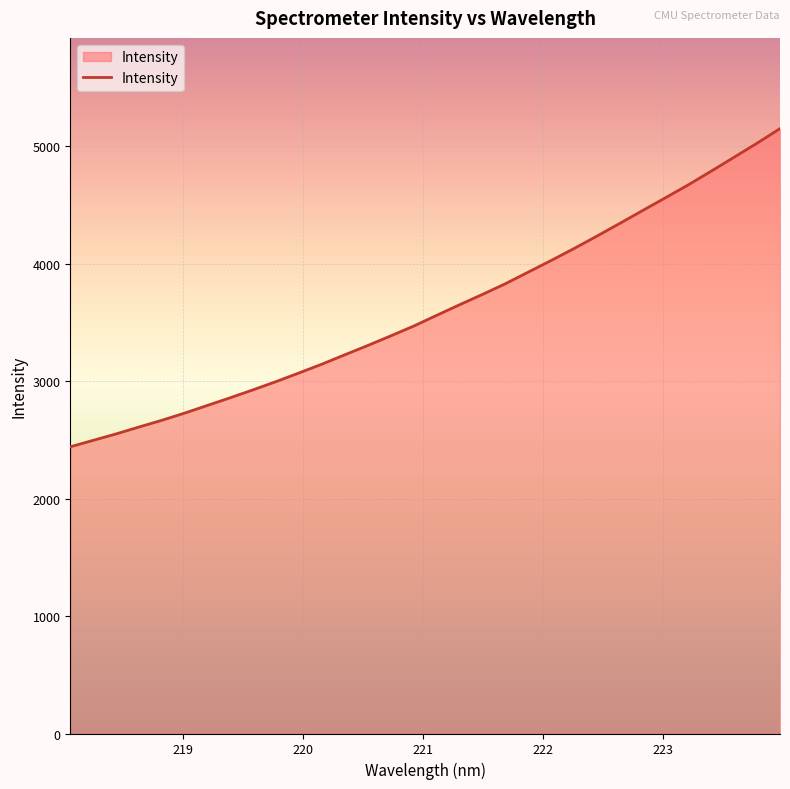

Reading left to right, extract all data points from this chart.

2441.7	2496.6	2551.5	2610.1	2667.7	2729.2	2794.9	2860.7	2928.5	2998.5	3071.7	3147.0	3226.7	3305.6	3387.2	3470.7	3561.7	3651.9	3739.9	3830.8	3929.8	4028.8	4130.6	4236.4	4344.7	4454.4	4563.4	4673.7	4790.0	4908.5	5027.8	5151.3